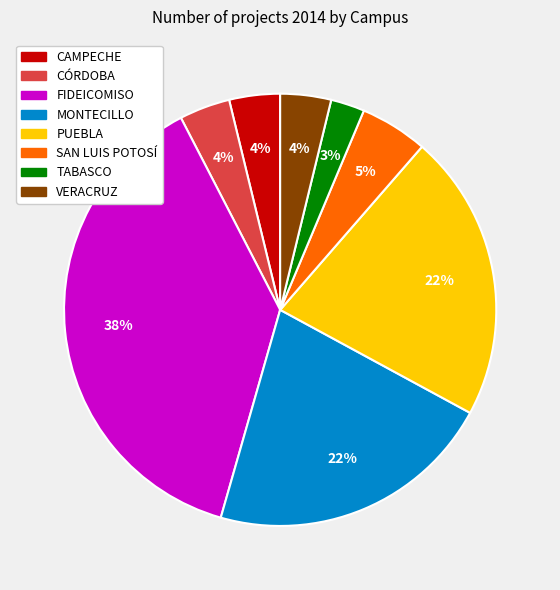

To the nearest percent, what portion does PUEBLA represent?

22%